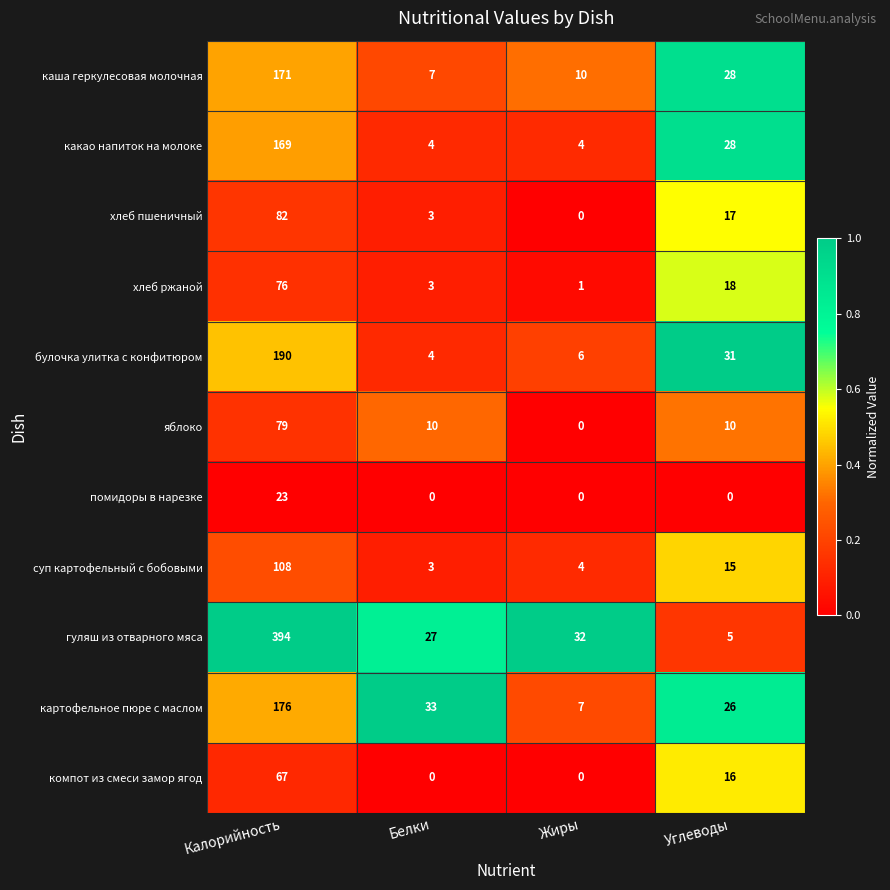

What value does the булочка улитка с конфитюром series have at Калорийность, to the nearest 10?

190